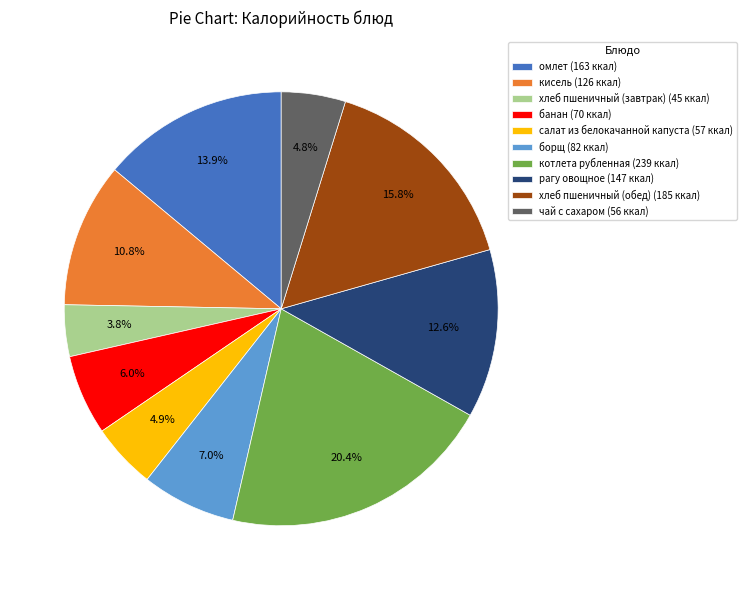

Count the number of slices in the pie.

10